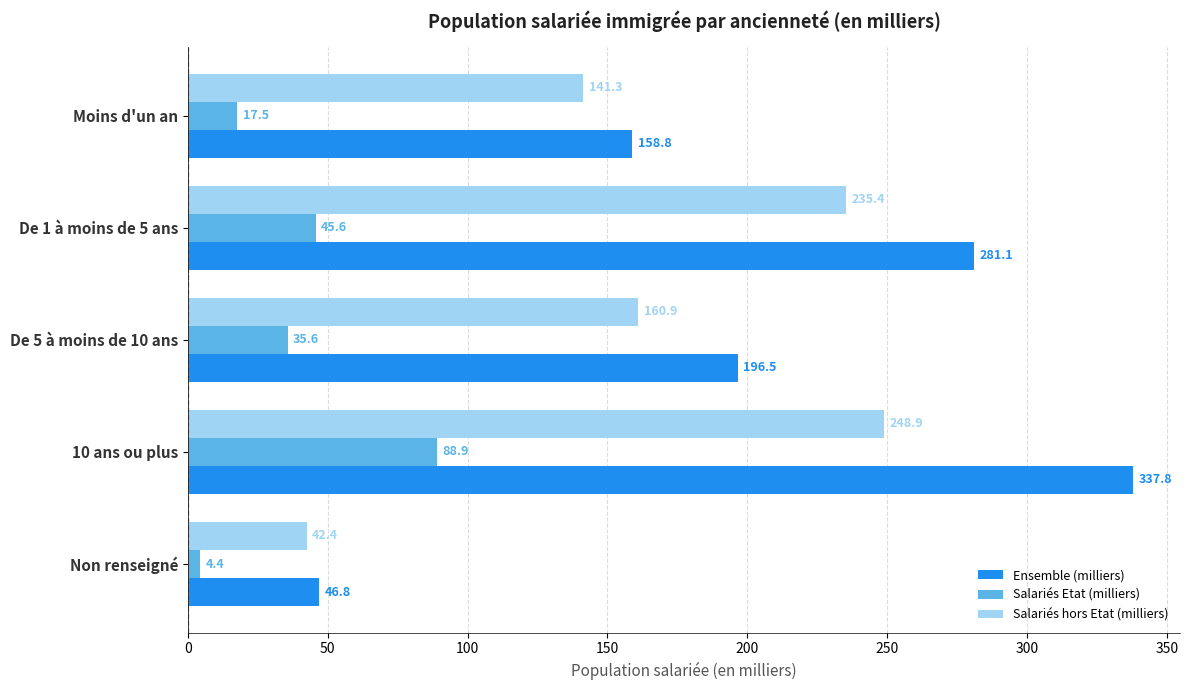

How many categories are shown in the chart?

5